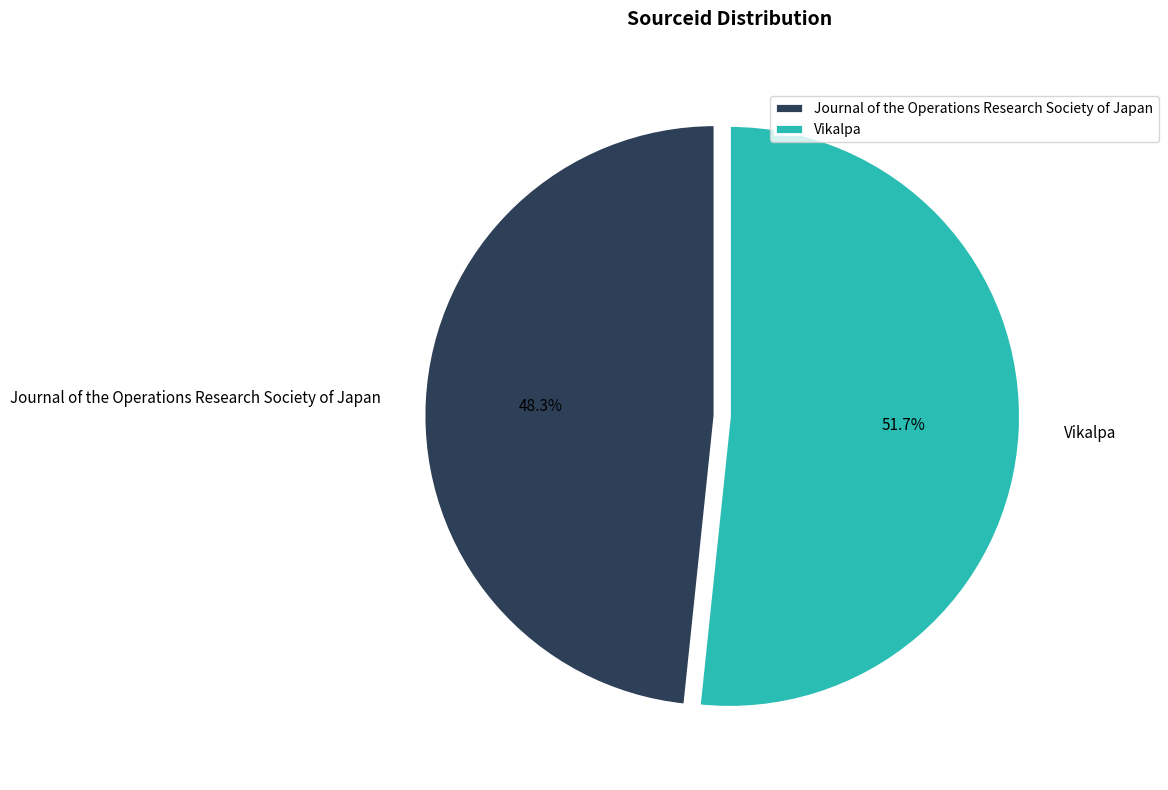

What is the largest slice in the pie chart?

Vikalpa